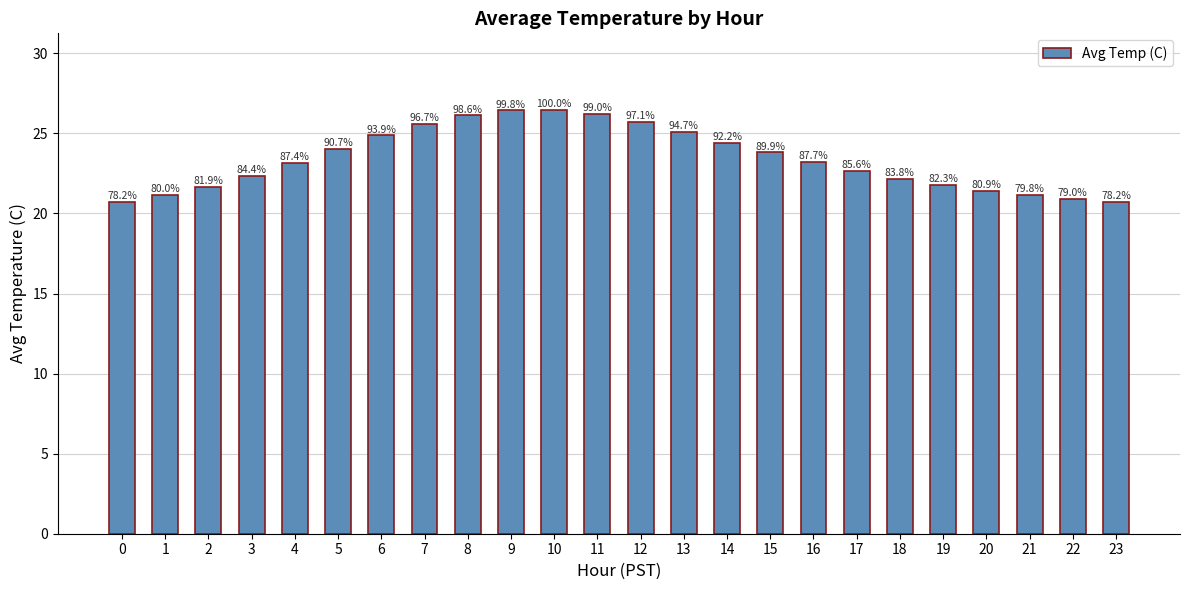

What is the difference between the maximum and minimum values?

5.8